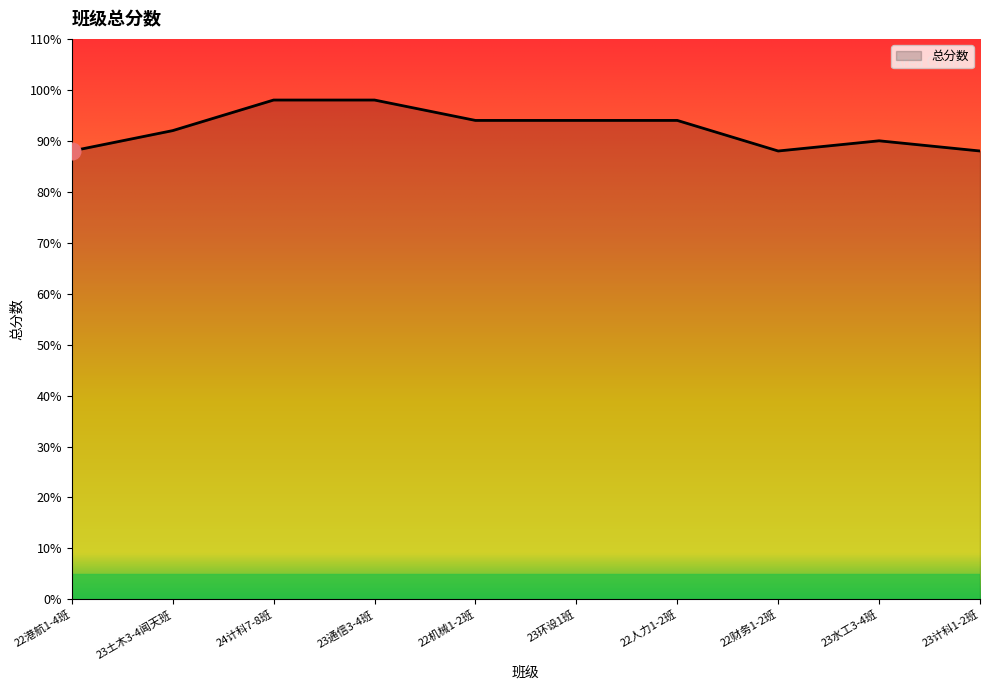

What position from the right is 22财务1-2班?

3